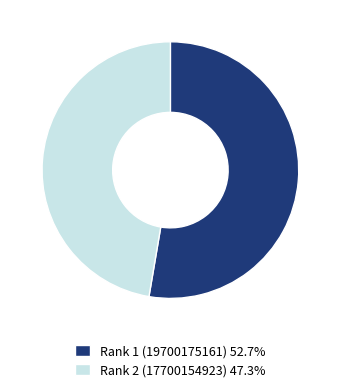

Rank the categories by value from highest to lowest.

Rank 1 (19700175161), Rank 2 (17700154923)